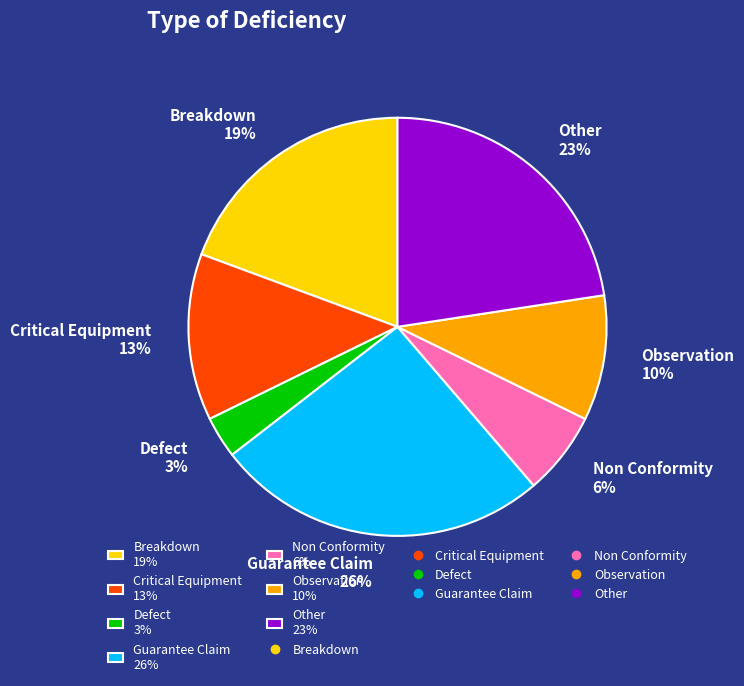

To the nearest percent, what portion does Non Conformity represent?

6%